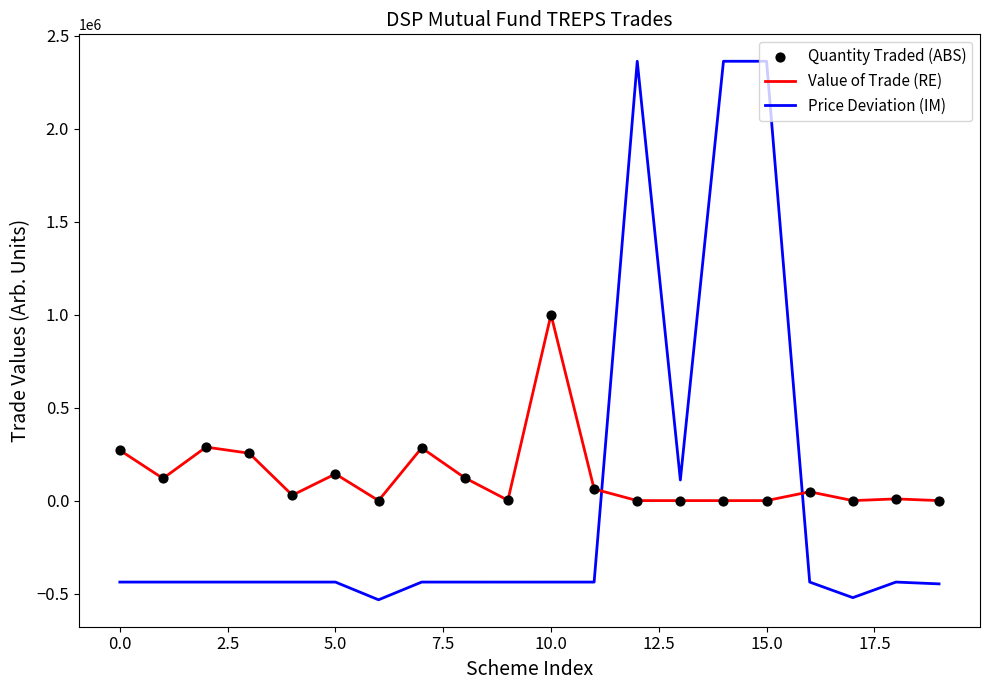

How many intersections are there between Value of Trade (RE) and Price Deviation (IM)?

2